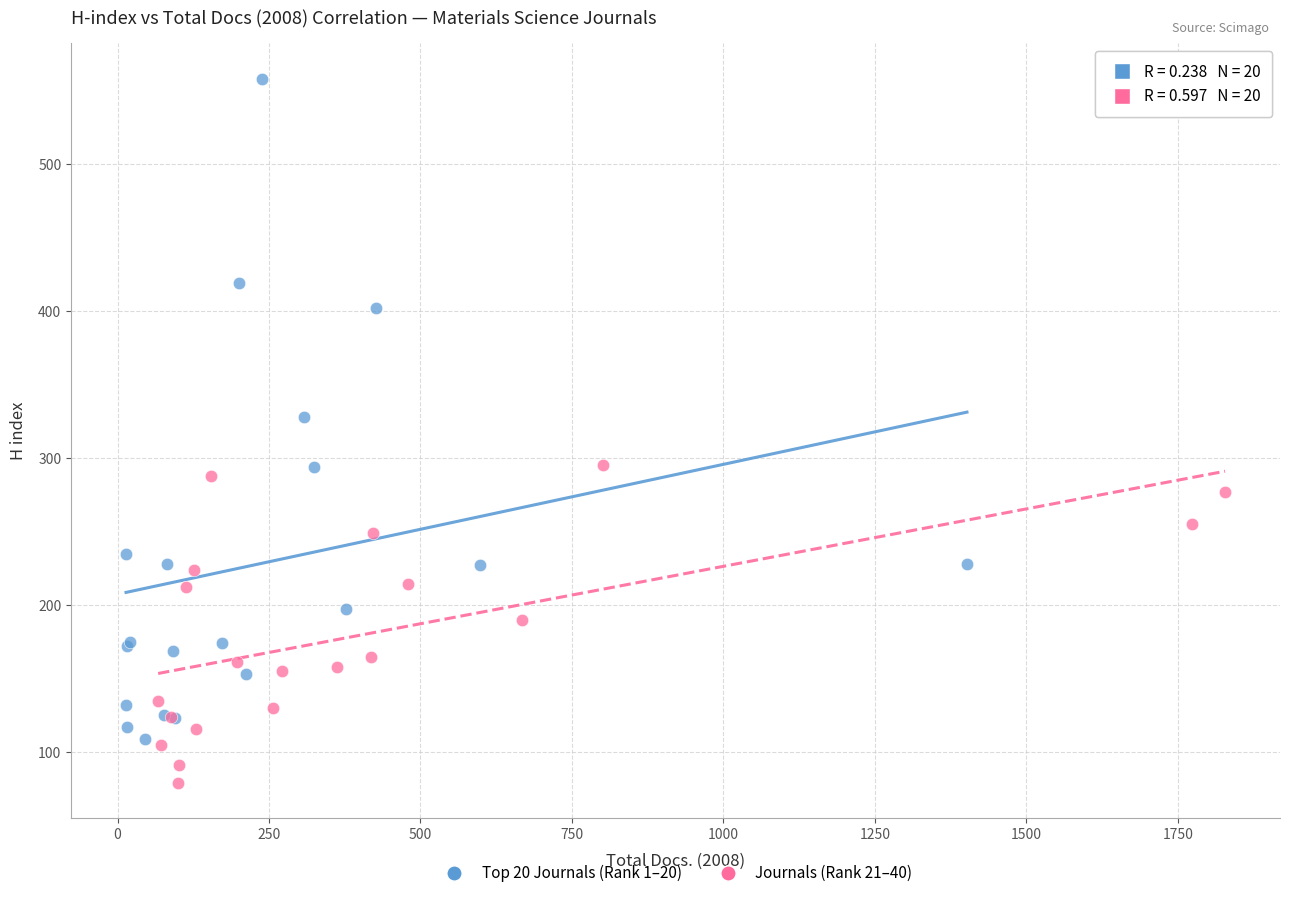

Which series contains the highest Y value?

Top 20 Journals (Rank 1–20)